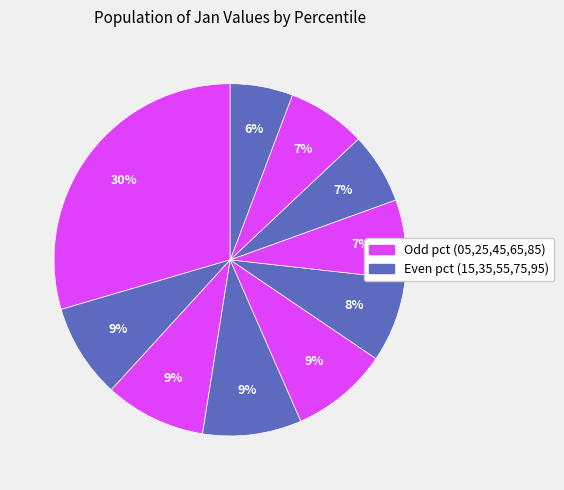

Which category has the biggest portion of the pie?

pct05